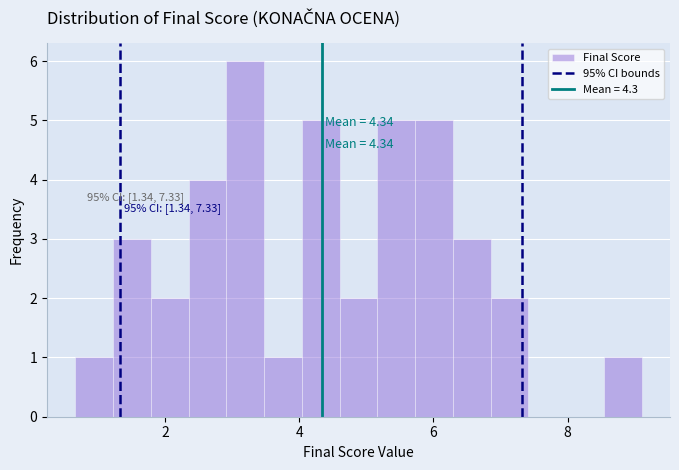

Read against the x-axis, roughly where is the centre of the tallest bar?

3.2